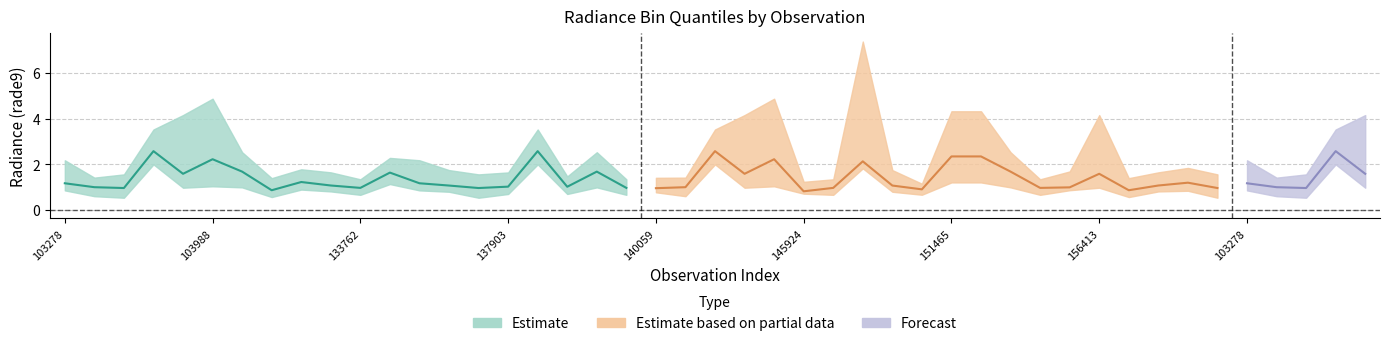

True or false: rade9_bin_3q and rade9_bin_mdn cross at least once.

False